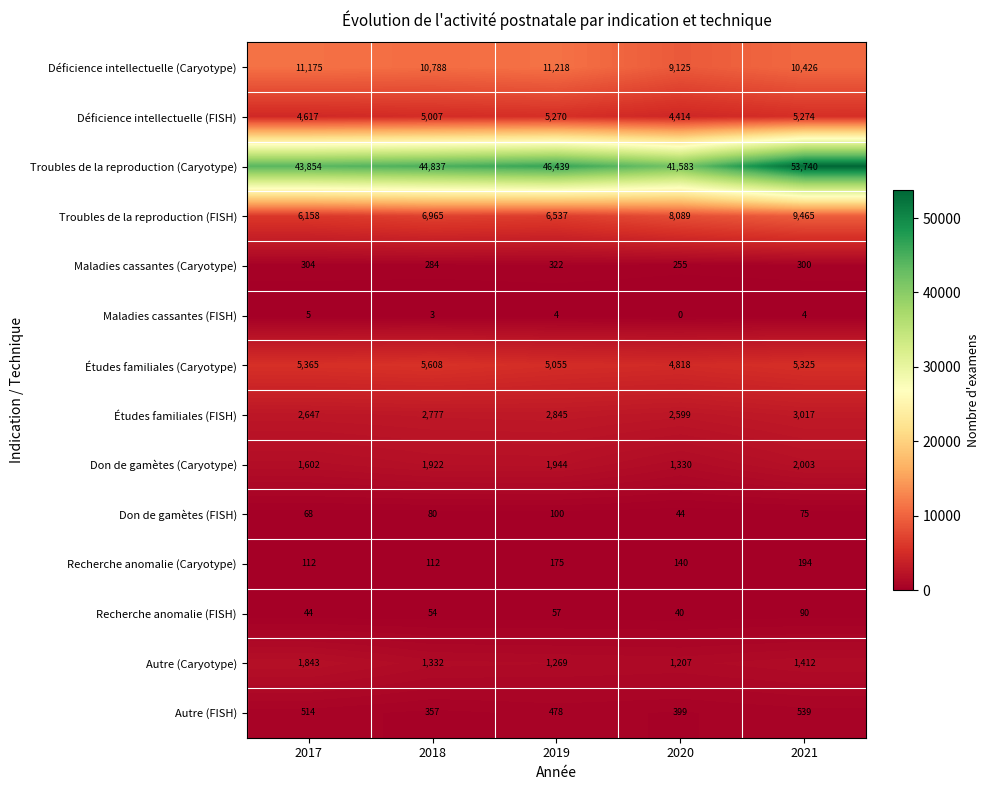

True or false: Maladies cassantes (Caryotype) has a value of 284 at 2018.

True